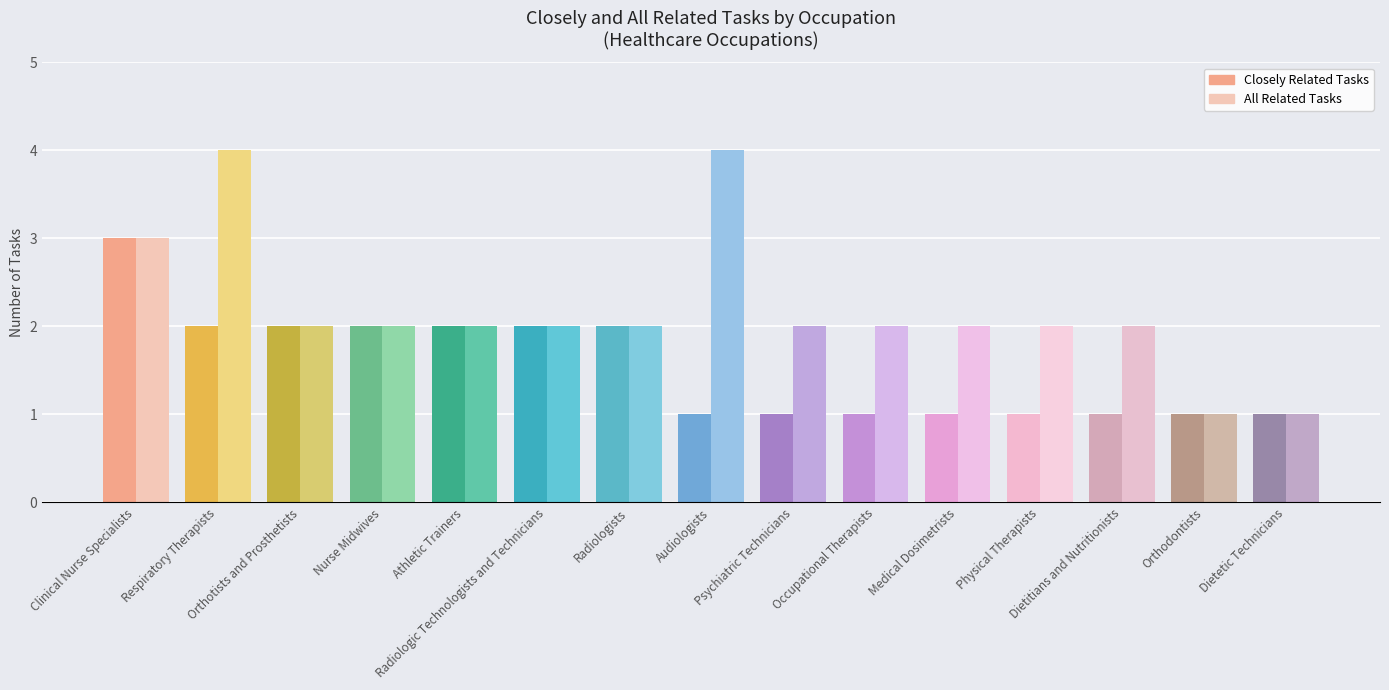

How many values in the all_related series exceed 2?

3